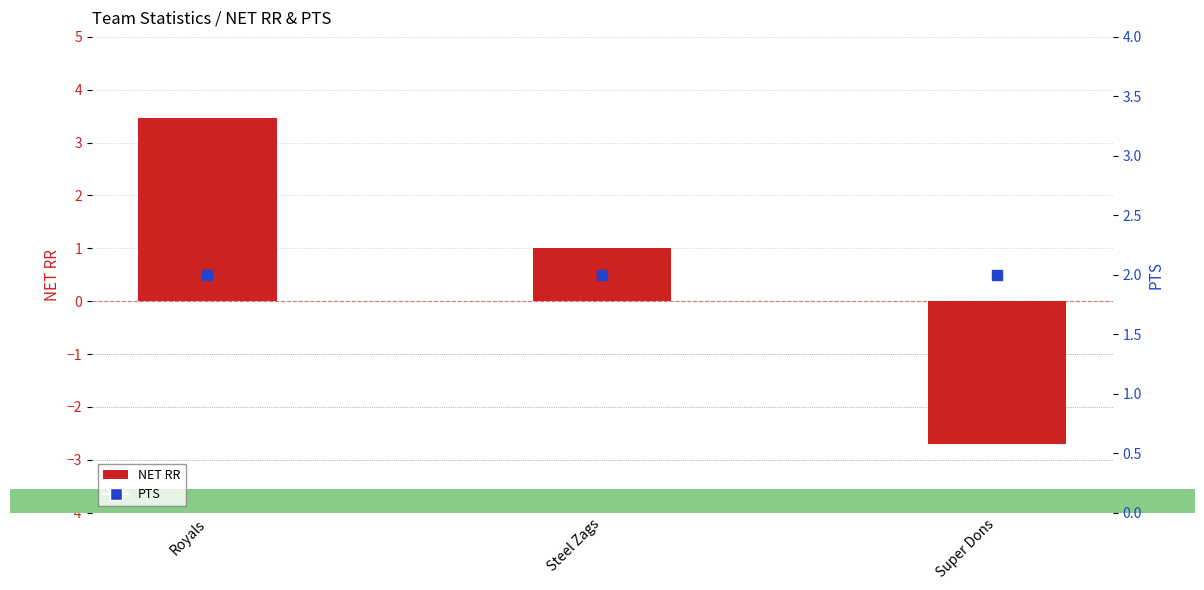

At how many categories does at least one series exceed 3?

1